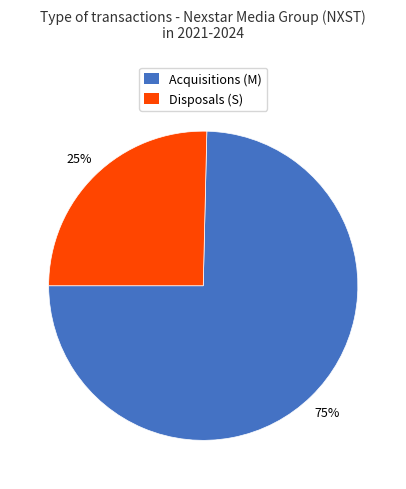

How many segments does this pie chart have?

2